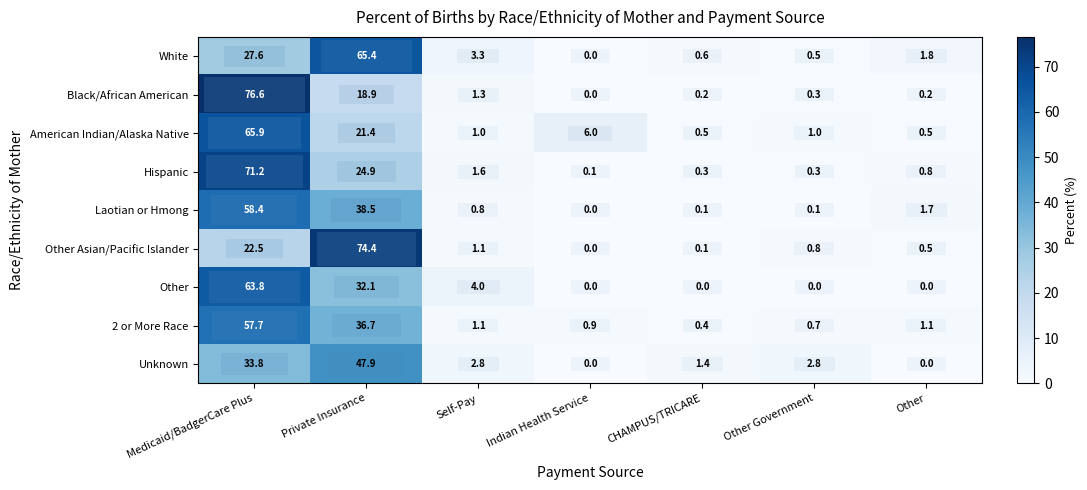

At which category is the sum across all series the highest?

Medicaid/BadgerCare Plus